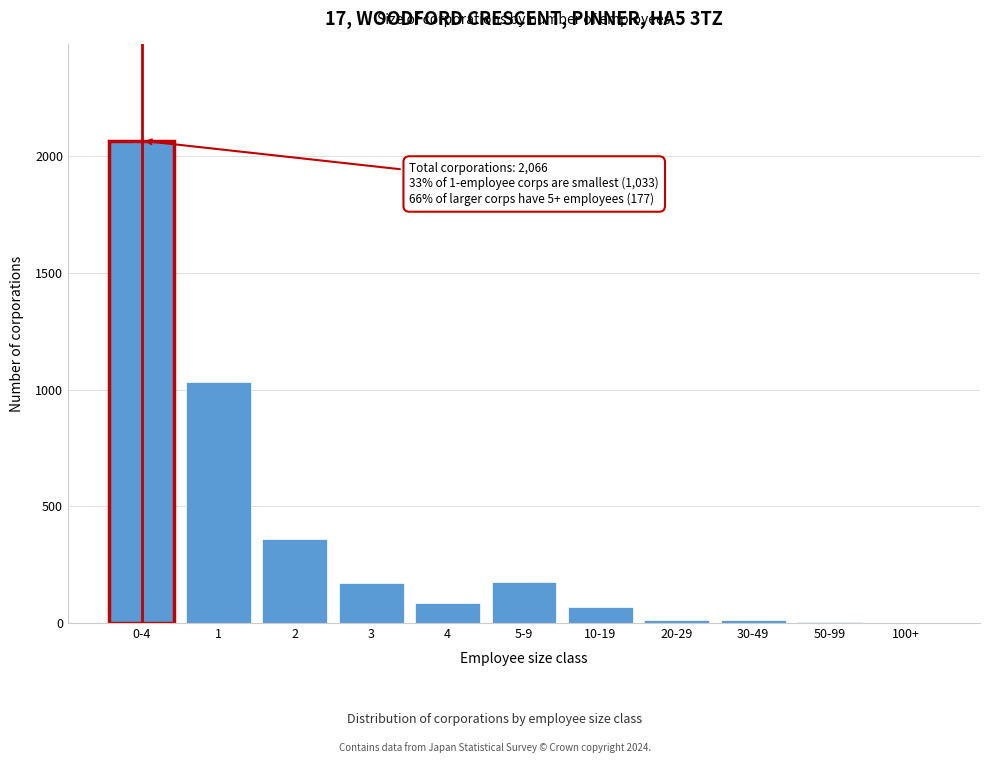

What is the maximum value shown in the chart?

2066